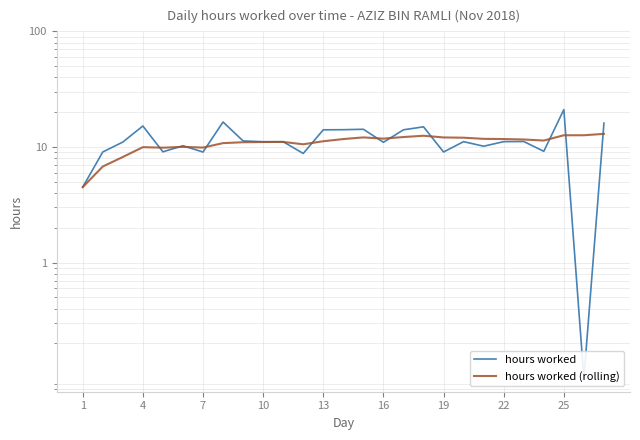

After their last crossing, which series has the higher values: hours worked (rolling) or hours worked?

hours worked